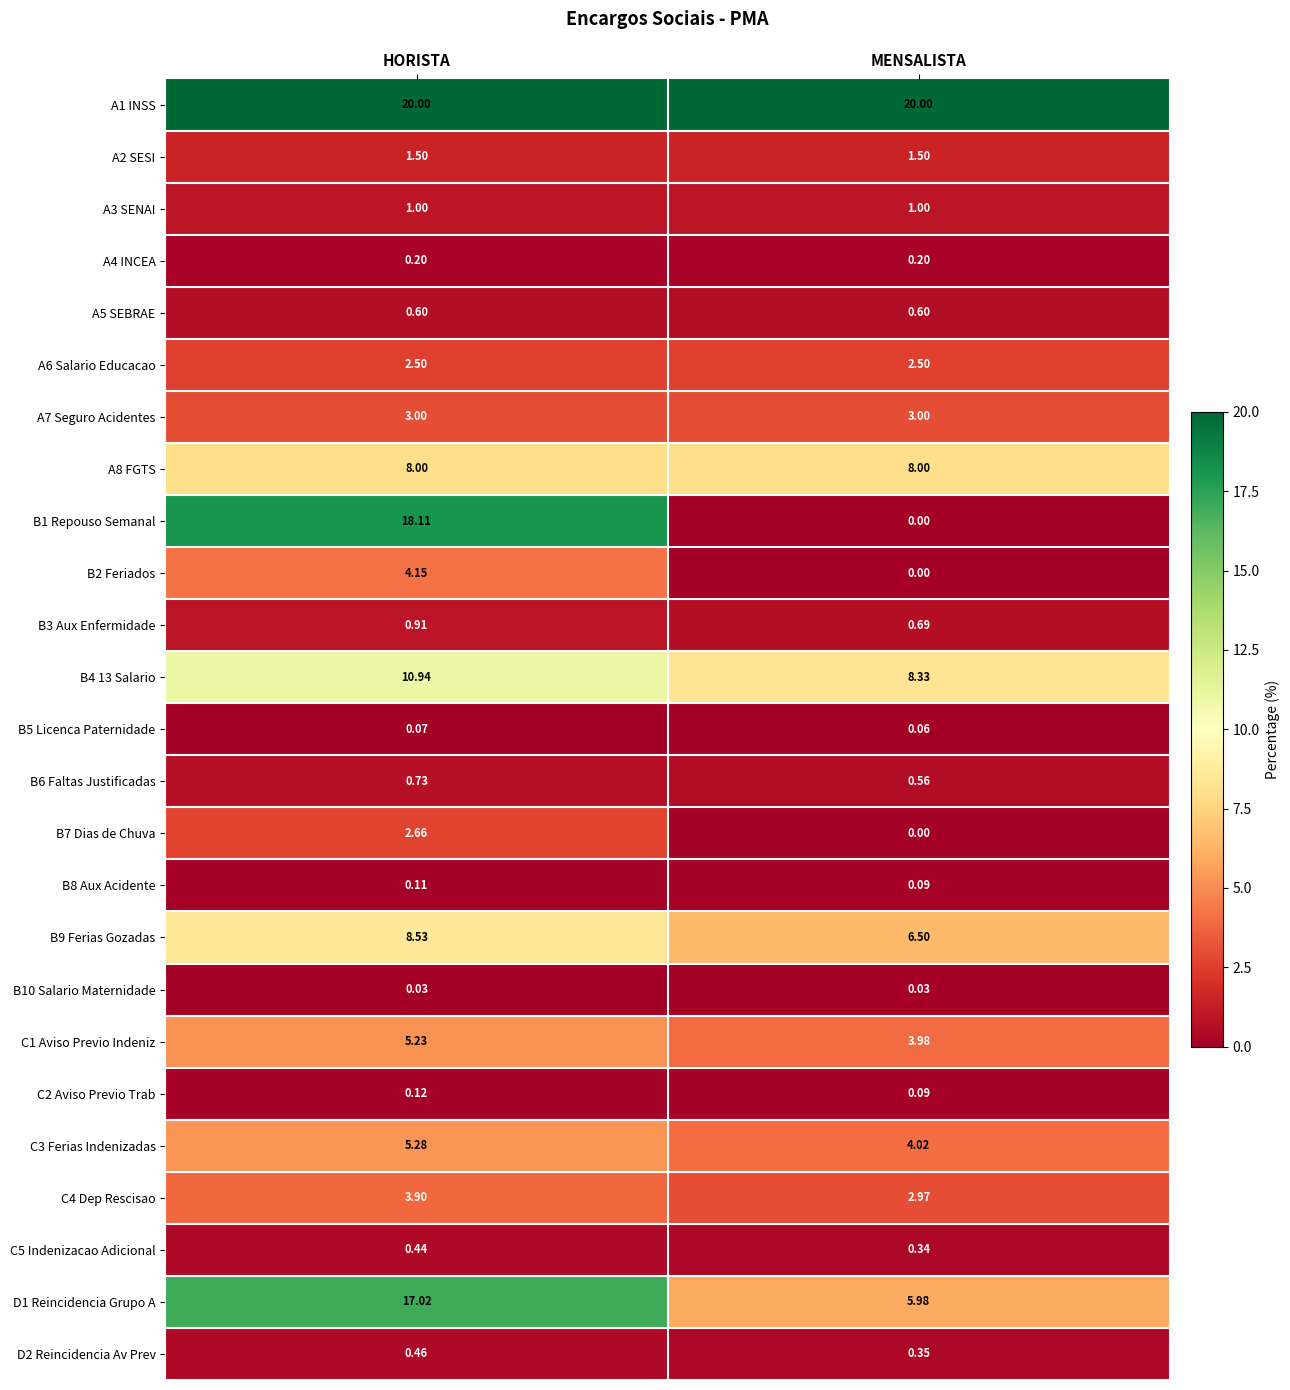

At which label does C4 Dep Rescisao first exceed 3?

HORISTA